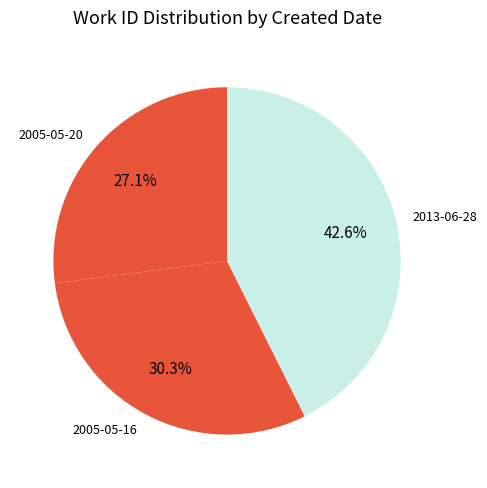

Rank the categories by value from lowest to highest.

2005-05-20, 2005-05-16, 2013-06-28